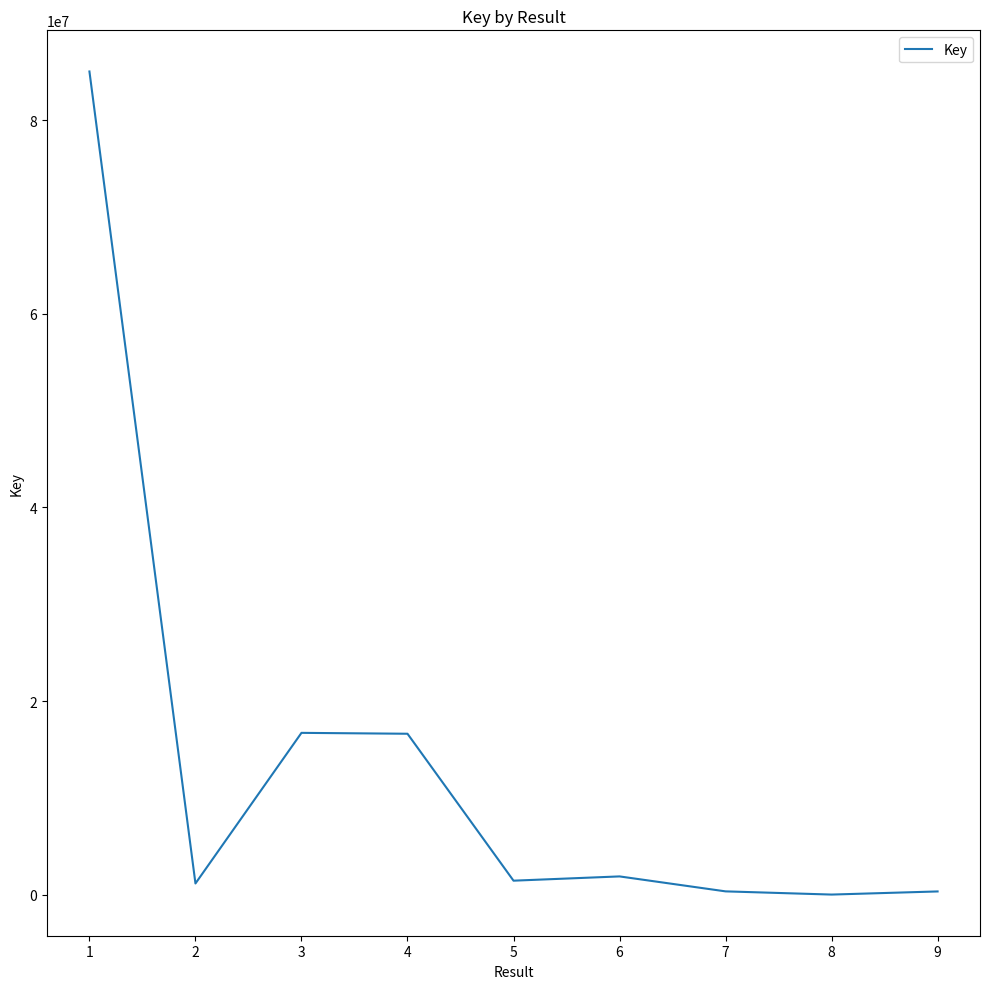

Is it true that the value at 4 is 16621508?

True